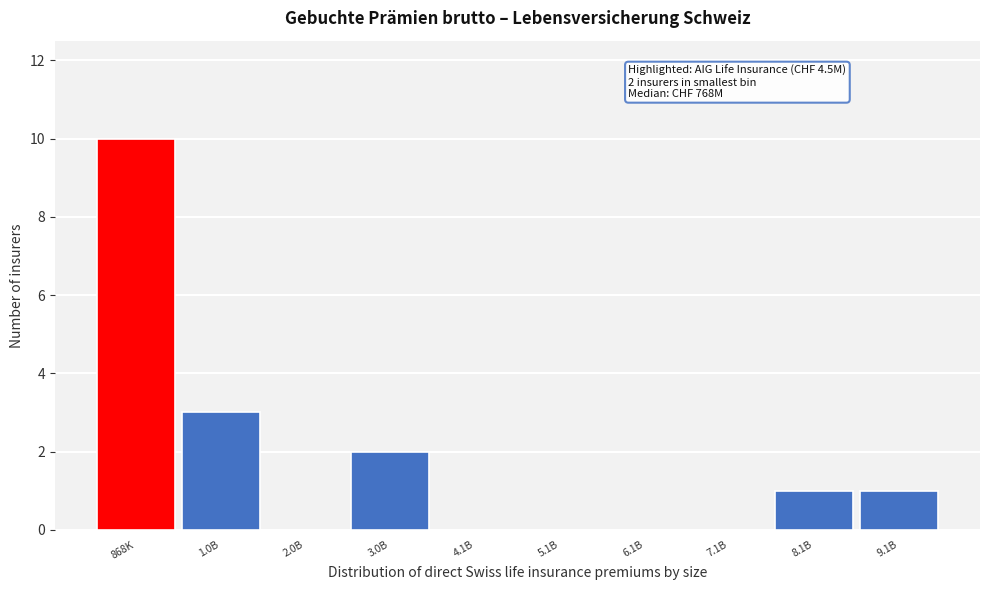

Reading left to right, list all the values displayed in this chart.

868K=10	1.0B=3	2.0B=0	3.0B=2	4.1B=0	5.1B=0	6.1B=0	7.1B=0	8.1B=1	9.1B=1